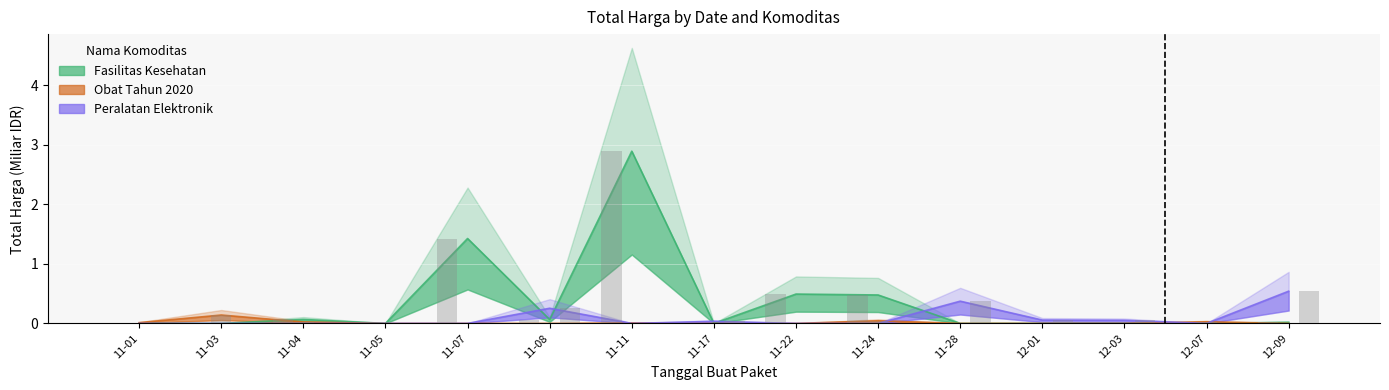

Reading left to right, what are all the values shown in this chart?

Fasilitas Kesehatan: 0.0	0.0	0.1	0.0	1.4	0.1	2.9	0.0	0.5	0.5	0.0	0.0	0.0	0.0	0.0
Obat Tahun 2020: 0.0	0.1	0.0	0.0	0.0	0.0	0.0	0.0	0.0	0.0	0.0	0.0	0.0	0.0	0.0
Peralatan Elektronik: 0.0	0.0	0.0	0.0	0.0	0.3	0.0	0.0	0.0	0.0	0.4	0.1	0.1	0.0	0.5